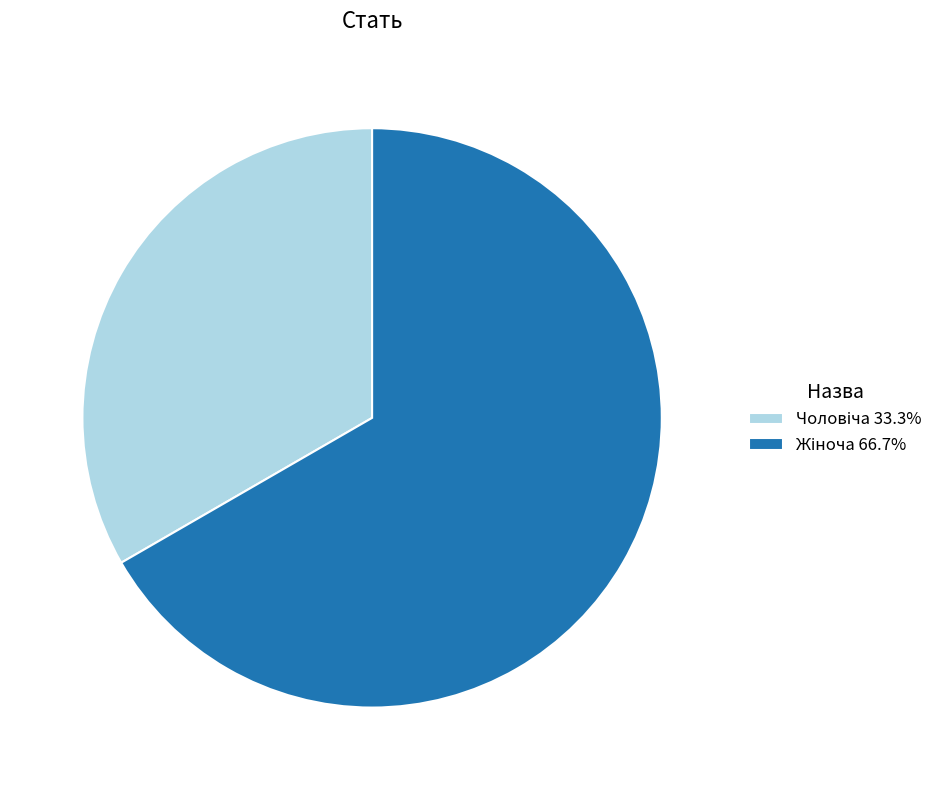

Is there any slice that represents more than half of the pie?

Yes